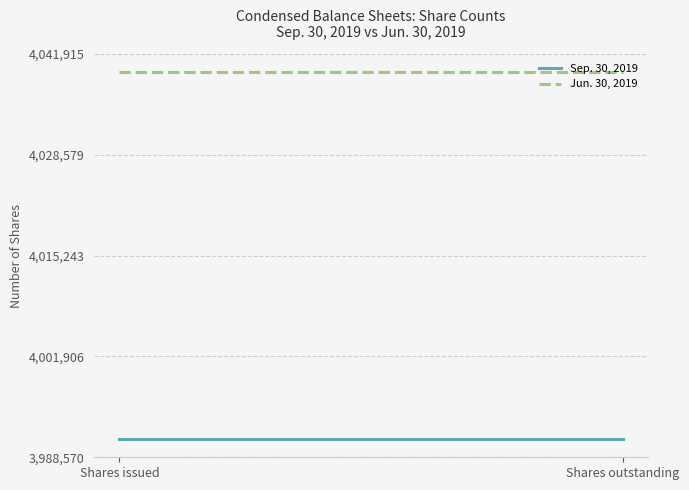

Which series has the largest total across all categories?

Jun. 30, 2019